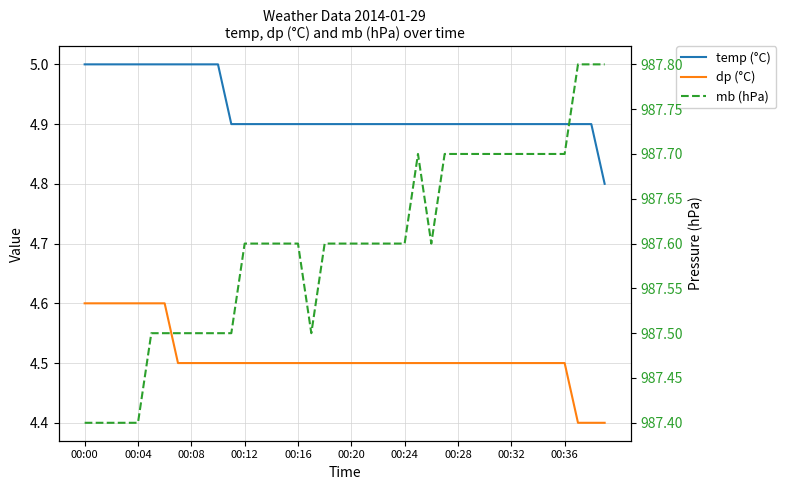

Does the chart have visible grid lines?

Yes